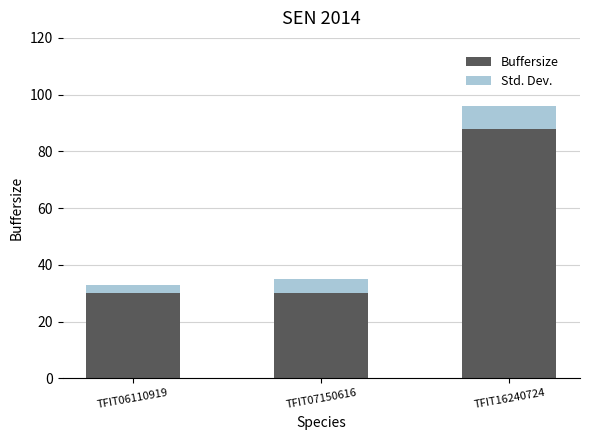

What is the sum of the Buffersize values at TFIT16240724 and TFIT06110919?

118